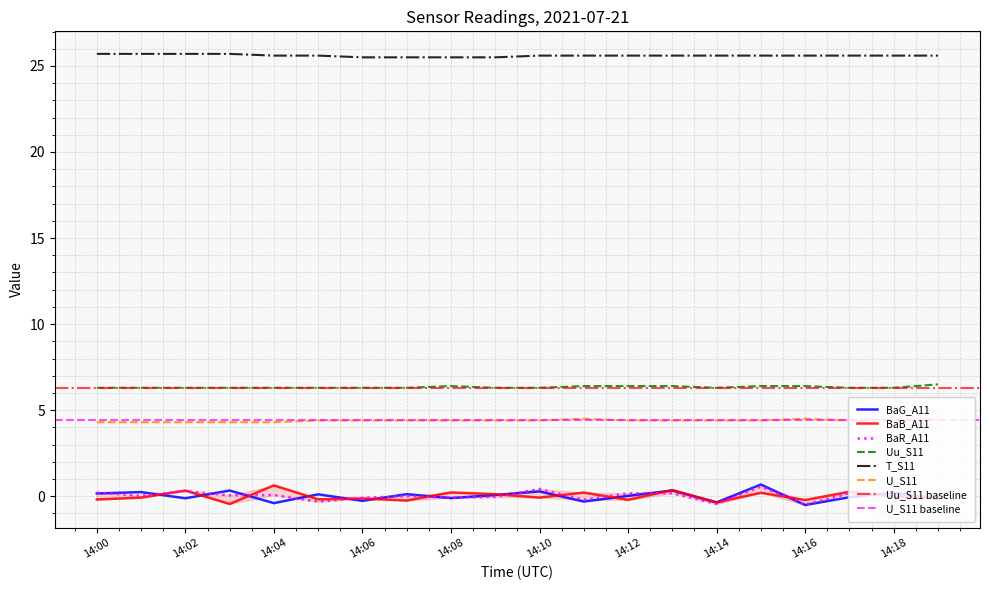

How many data points in BaR_A11 are above 0?

13